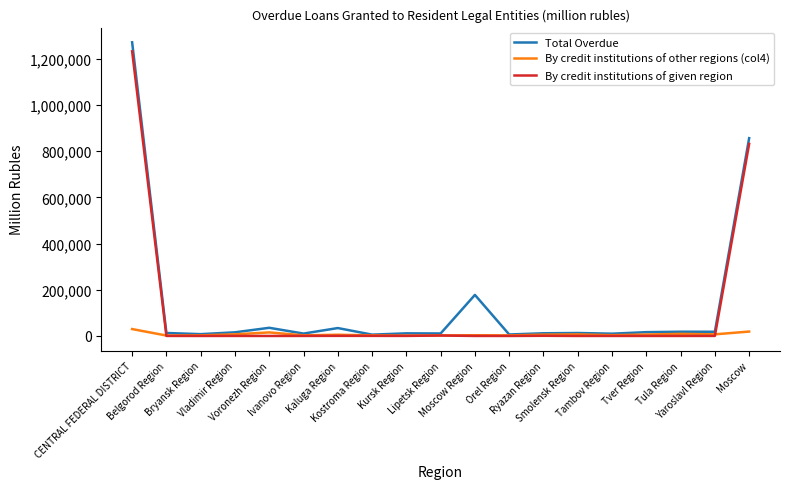

Which series has the largest total across all categories?

Total Overdue